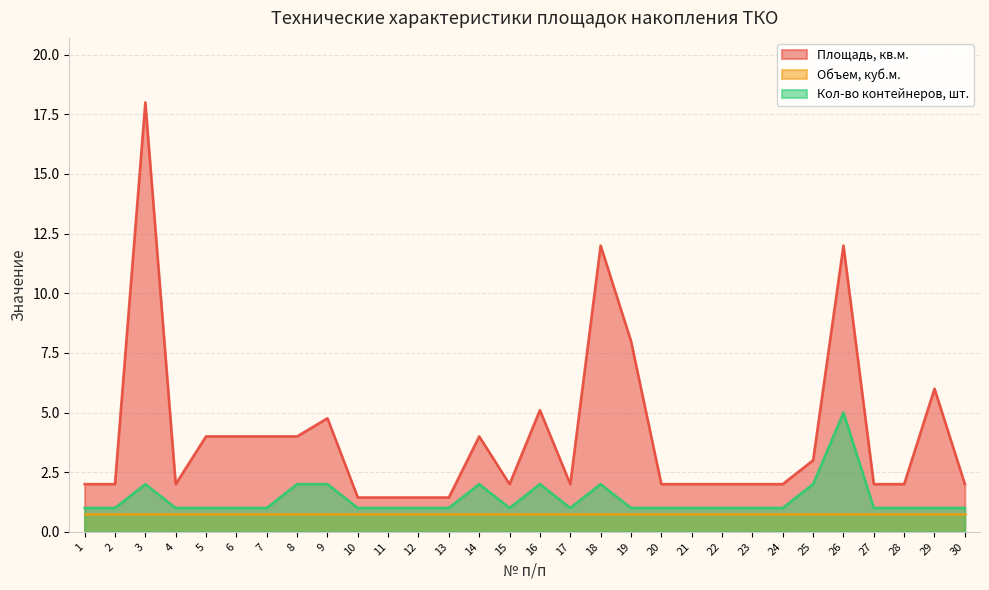

True or false: Кол-во контейнеров, шт. and Площадь, кв.м. intersect in this chart.

False